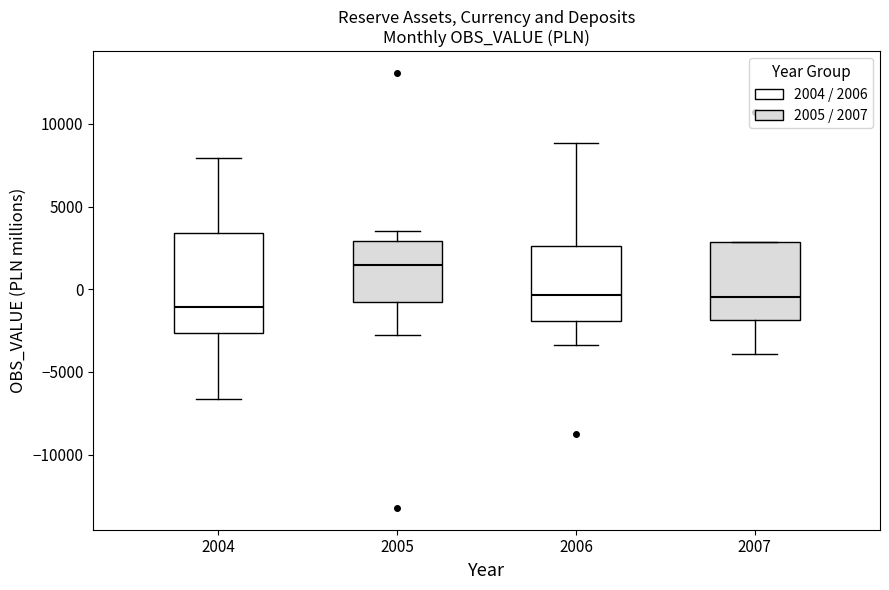

Reading left to right, transcribe this box plot: for each box, give where its median line is, the range the box spans, and where its two whiskers end, as read against the y-axis. The values are not printed on the chart, so give them approximately, as read against the axis.

2004: median -1000, box -2500 to 3500, whiskers -6500 to 8000
2005: median 1500, box -1000 to 3000, whiskers -3000 to 3500
2006: median -500, box -2000 to 2500, whiskers -3500 to 9000
2007: median -500, box -2000 to 3000, whiskers -4000 to 3000